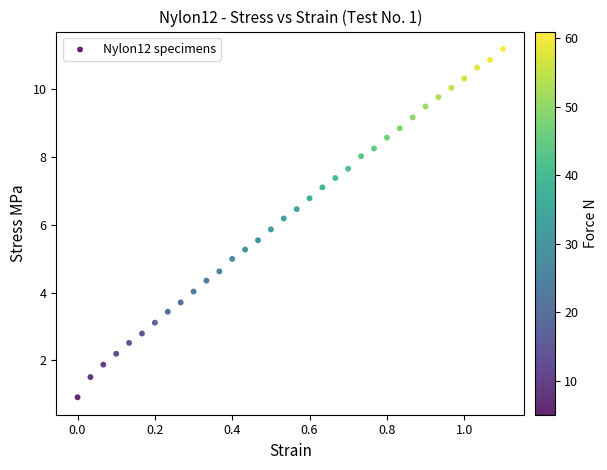

What is the range of X values (max minus min)?

1.1